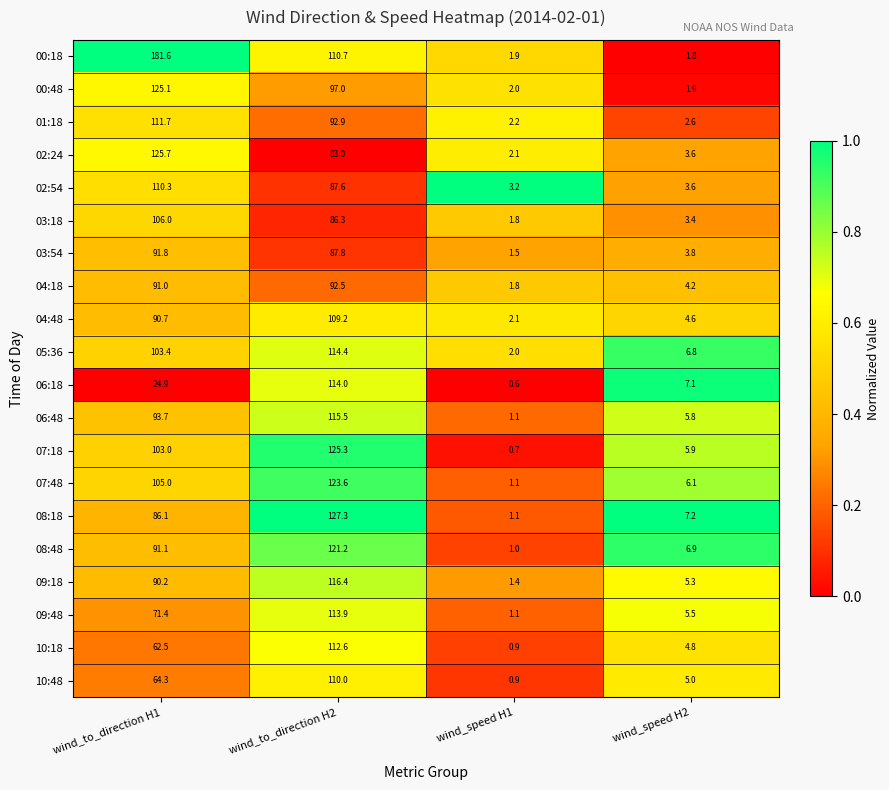

Is the value of 07:48 at wind_to_direction H2 greater than the value of 06:18 at wind_speed H2?

Yes